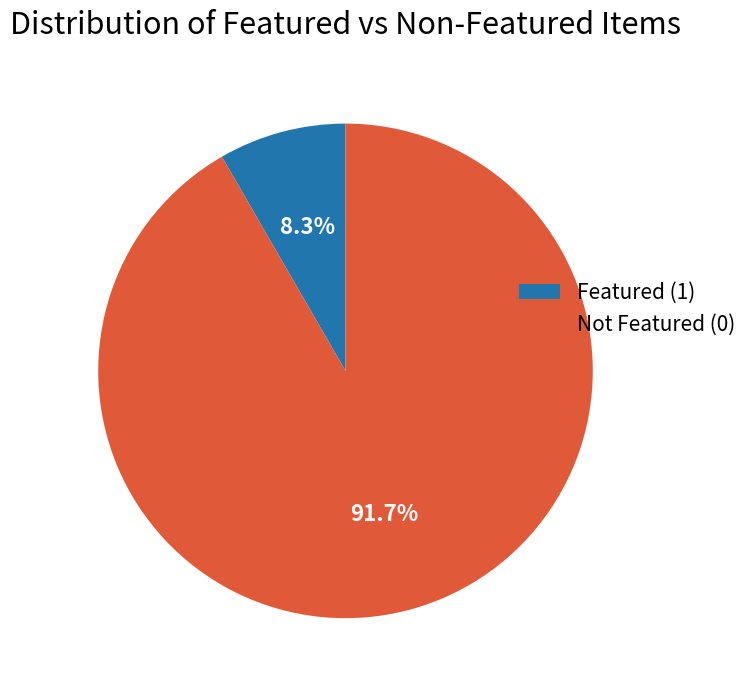

Which slice represents more than half of the pie?

Not Featured (0)